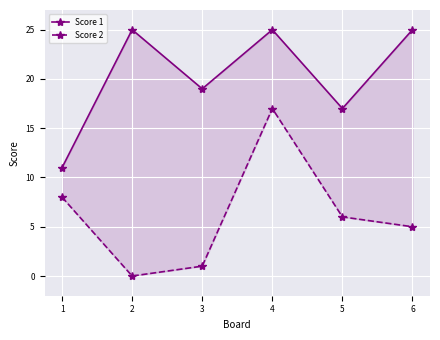

True or false: Score 1 and Score 2 intersect in this chart.

False